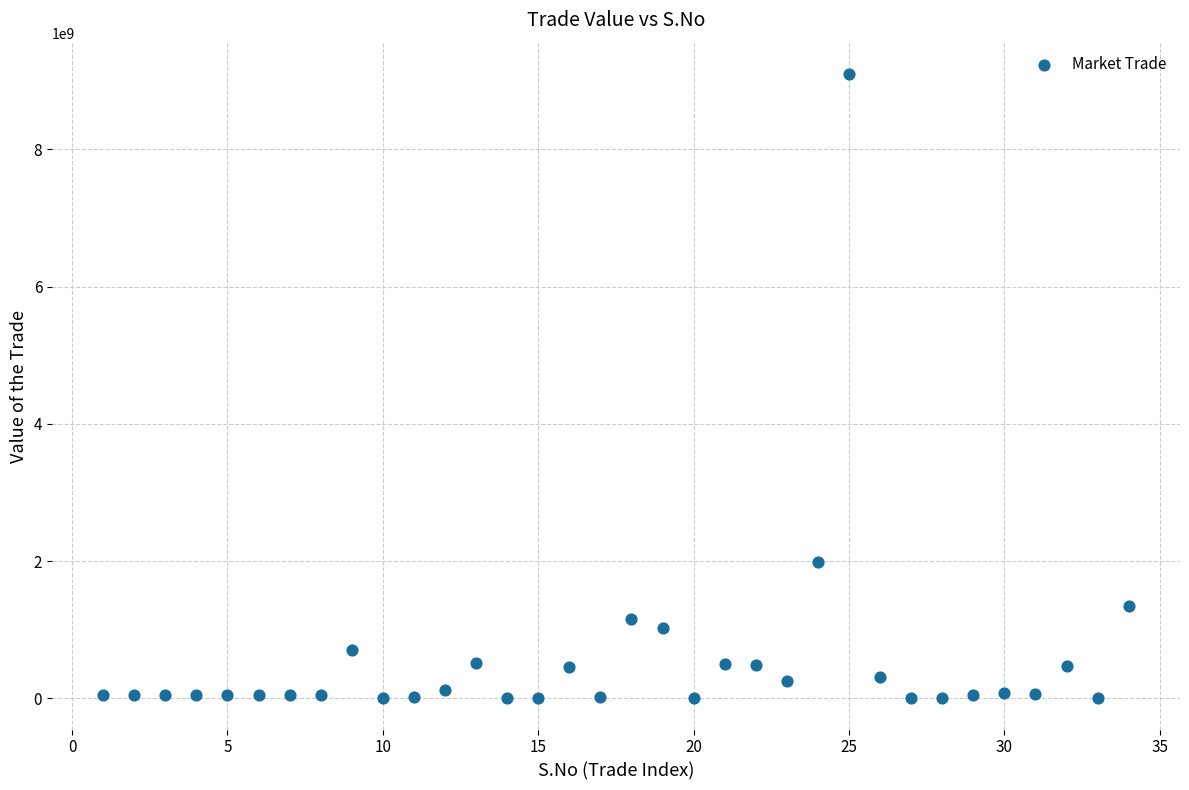

What Y value in the scatter plot is closest to 4548997669?

1981370000.0